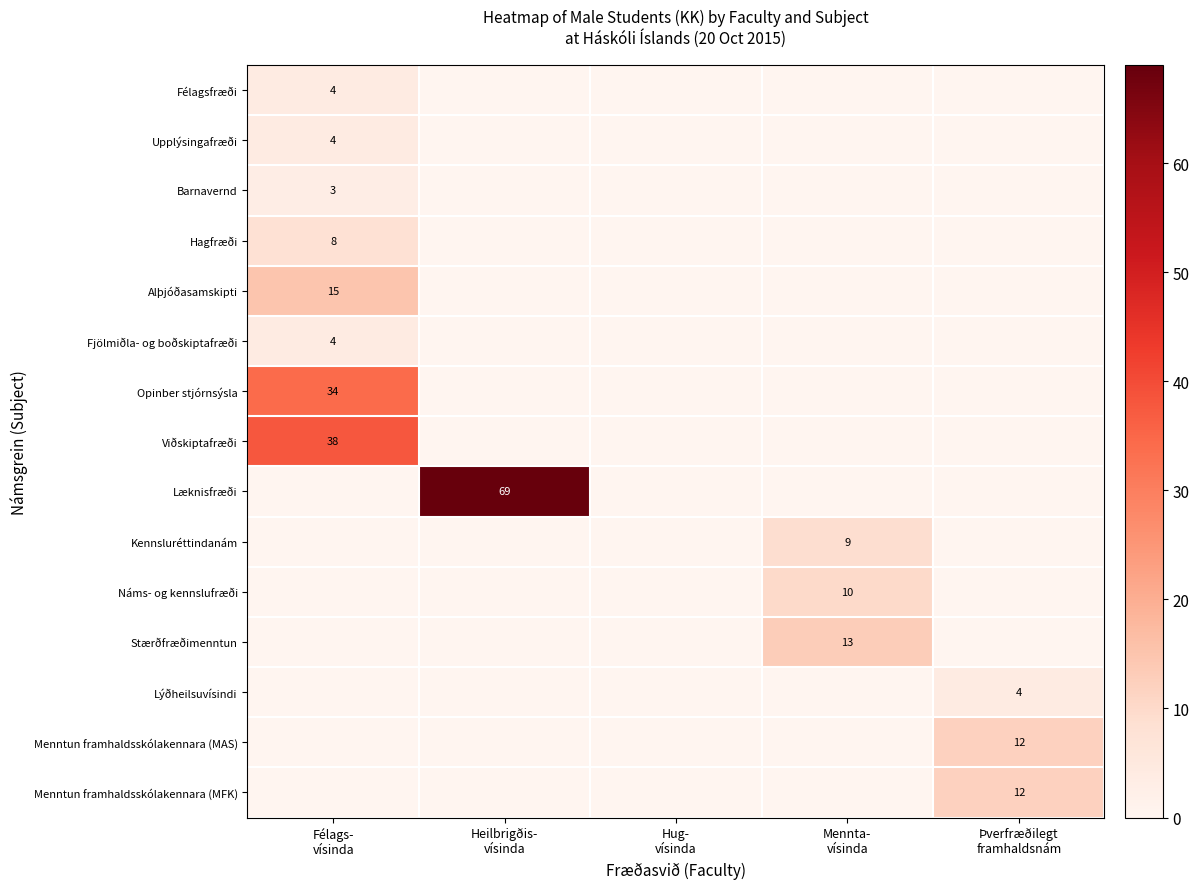

Which category has the highest value across all series?

Heilbrigðis-
vísinda